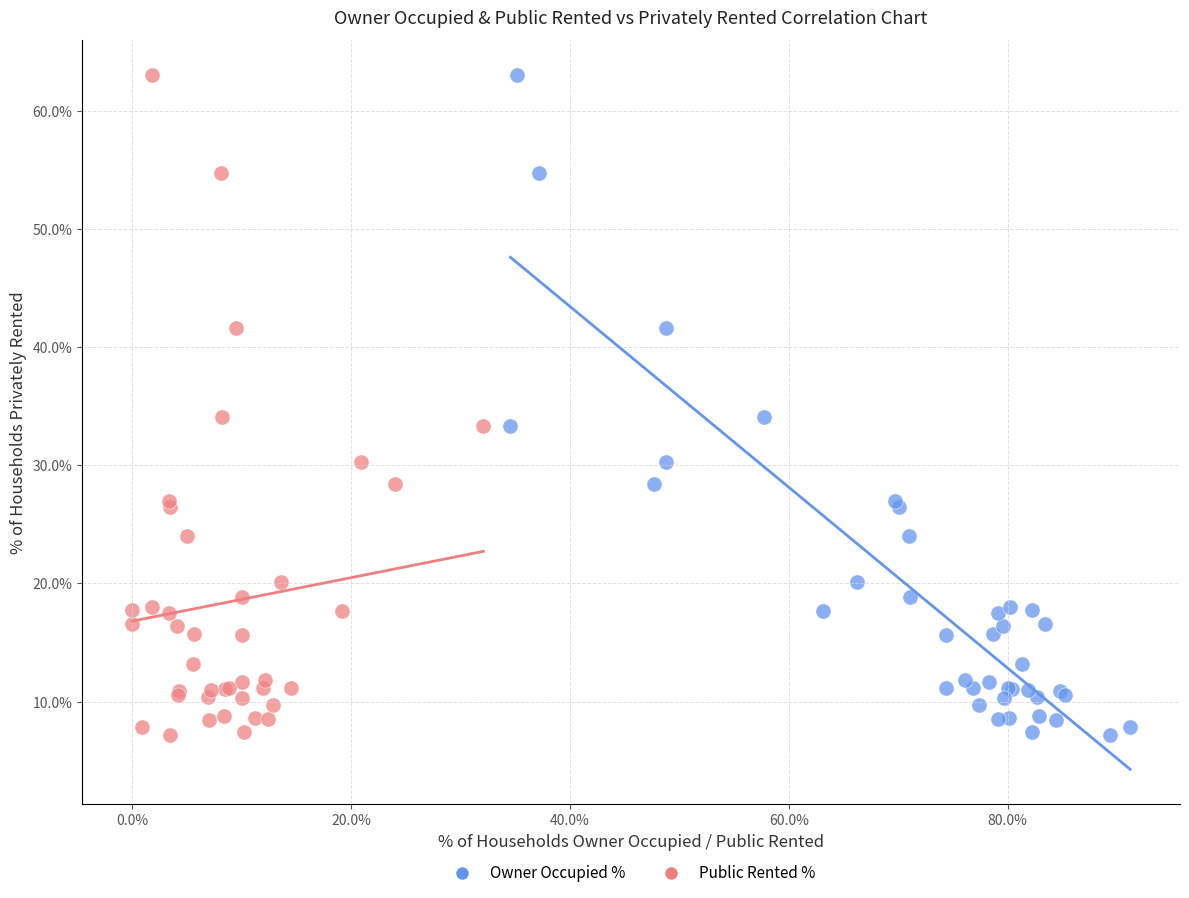

What are all the series names shown in the legend?

Owner Occupied %, Public Rented %